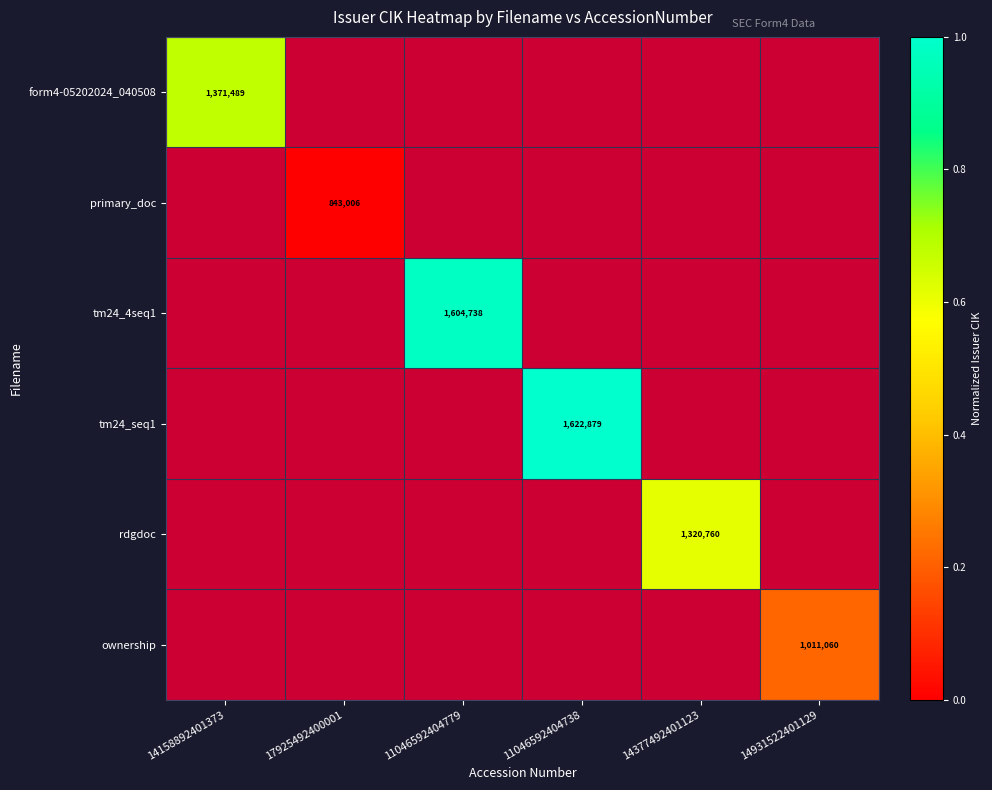

Between 11046592404738 and 14931522401129, which is larger?

14931522401129